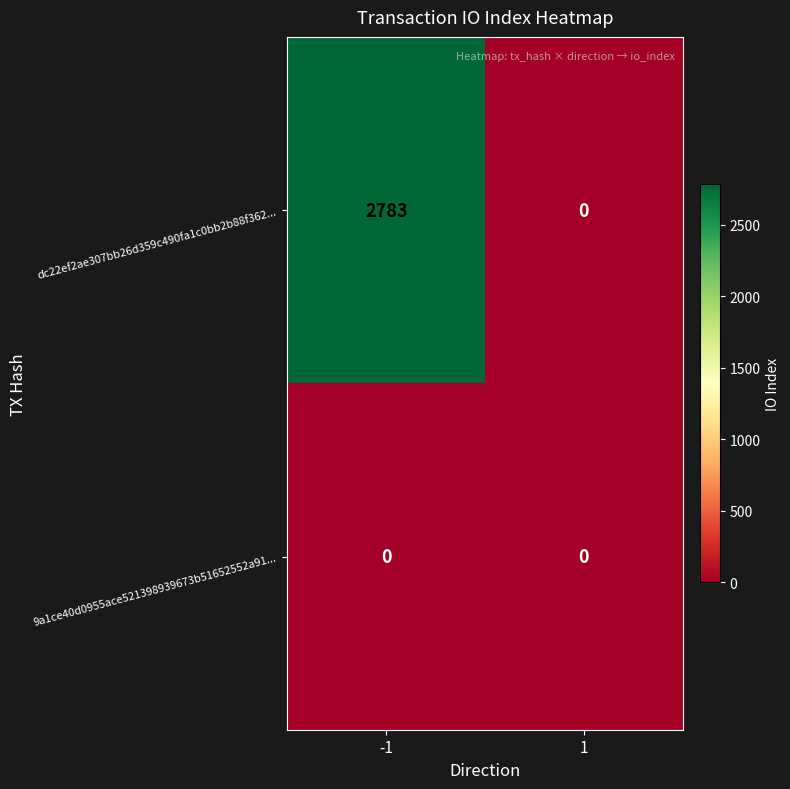

Which series changed the most between -1 and 1?

dc22ef2ae307bb26d359c490fa1c0bb2b88f362...